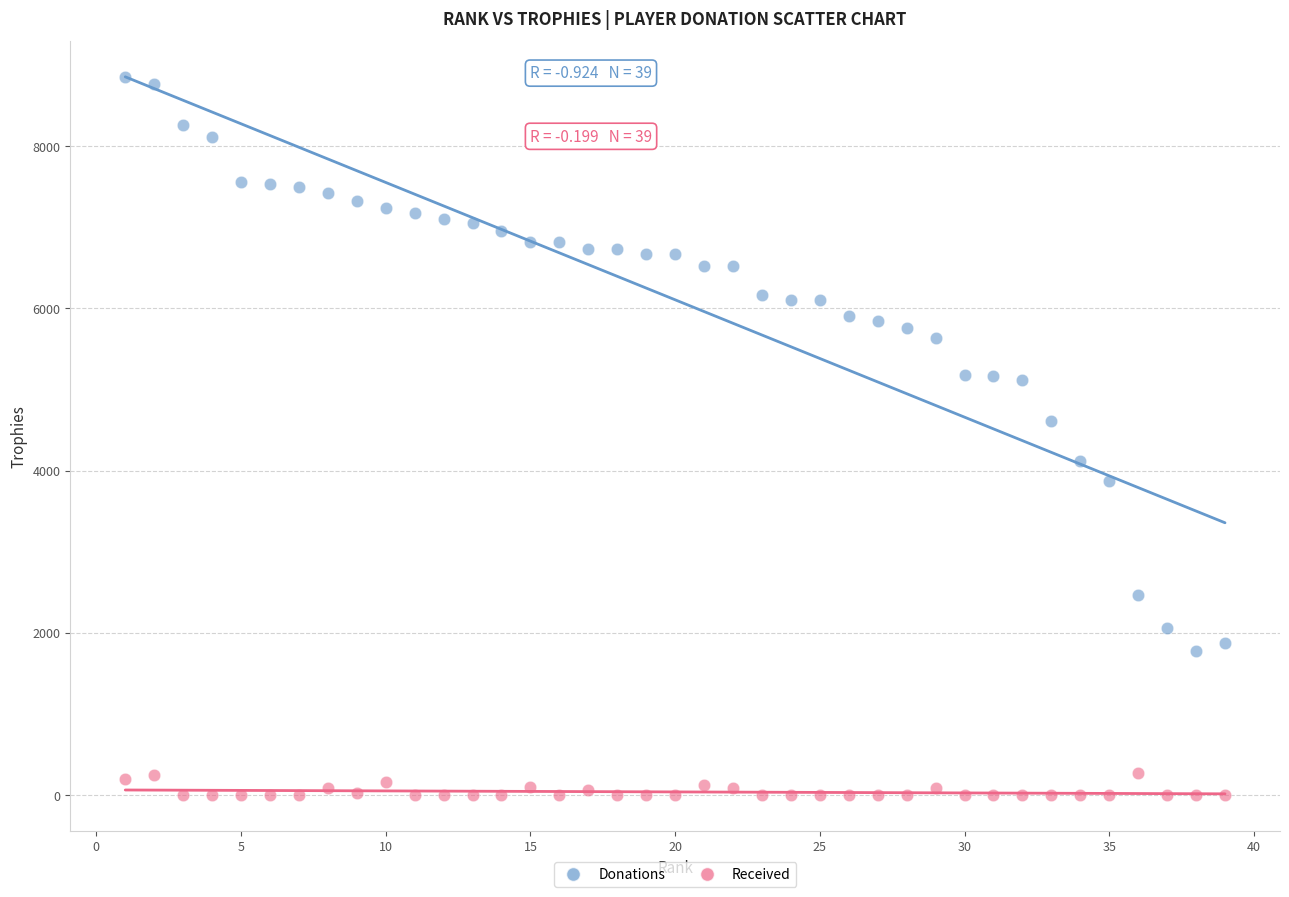

Across all data points, what is the range of Y values (max minus min)?

8853